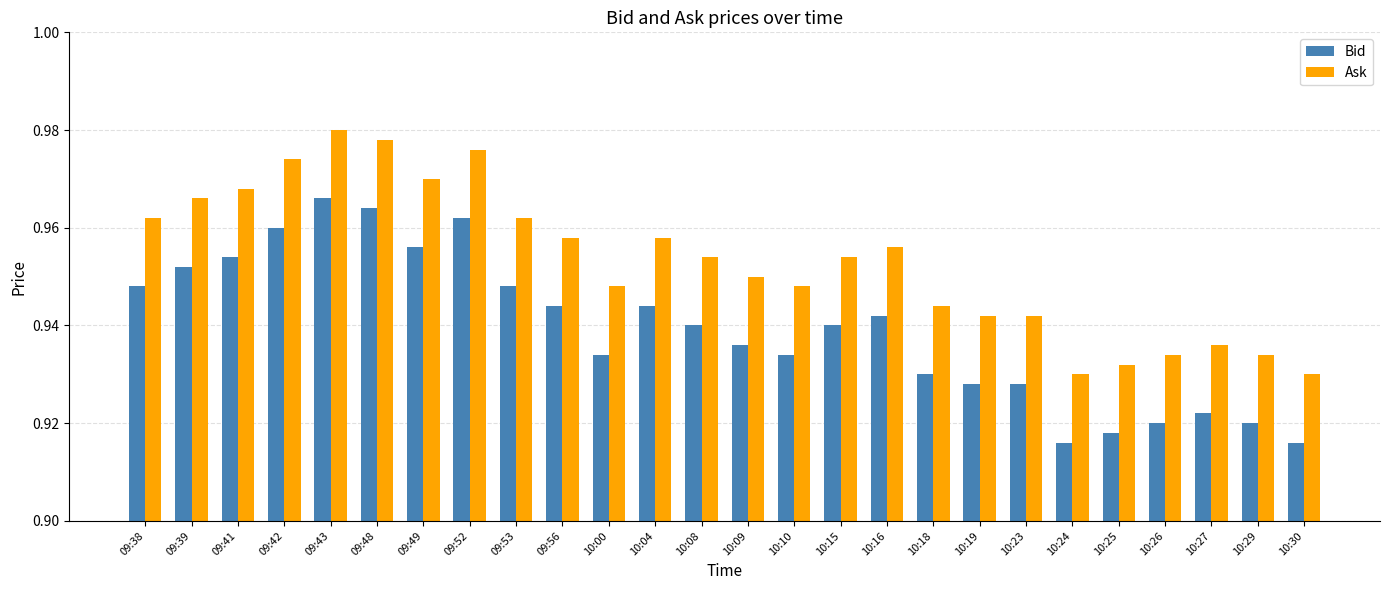

At how many categories does at least one series exceed 0?

26